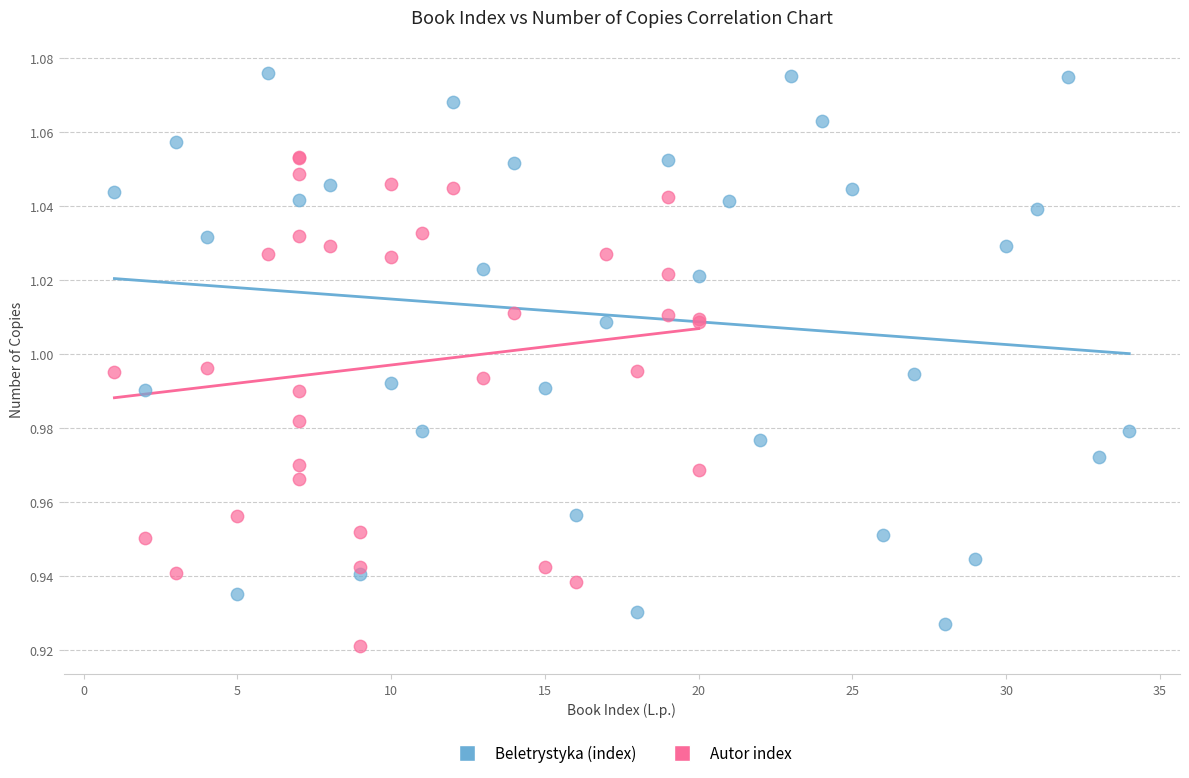

Which series has the largest Y range (max minus min)?

Beletrystyka (index)